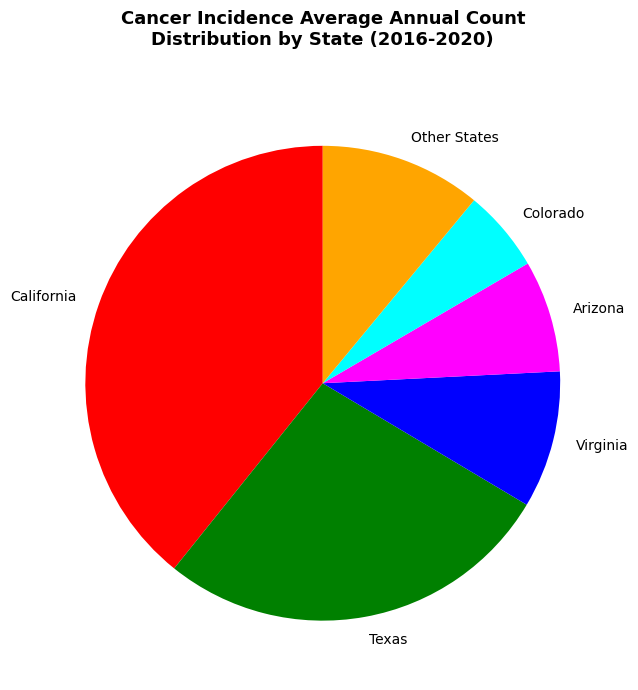

Which has a higher value, California or Colorado?

California